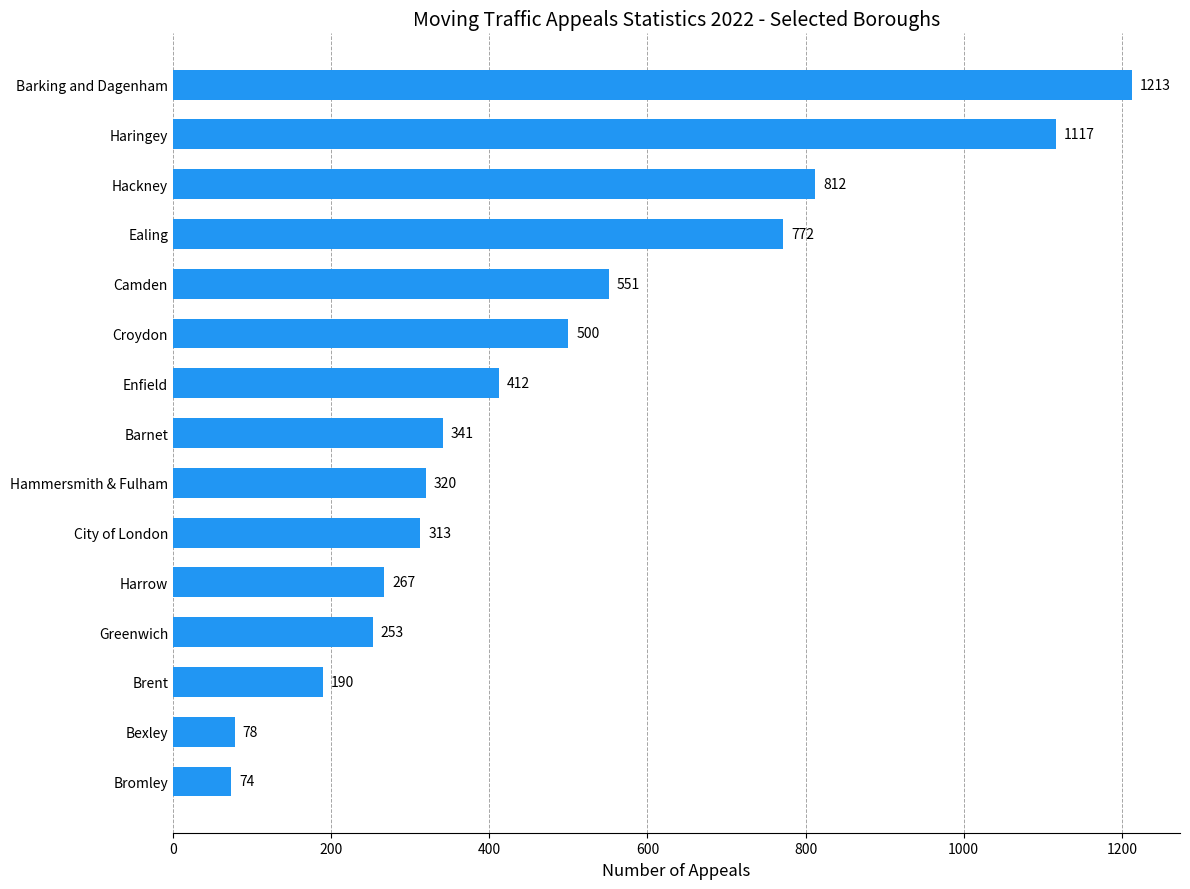

How many data points does each series have?

15